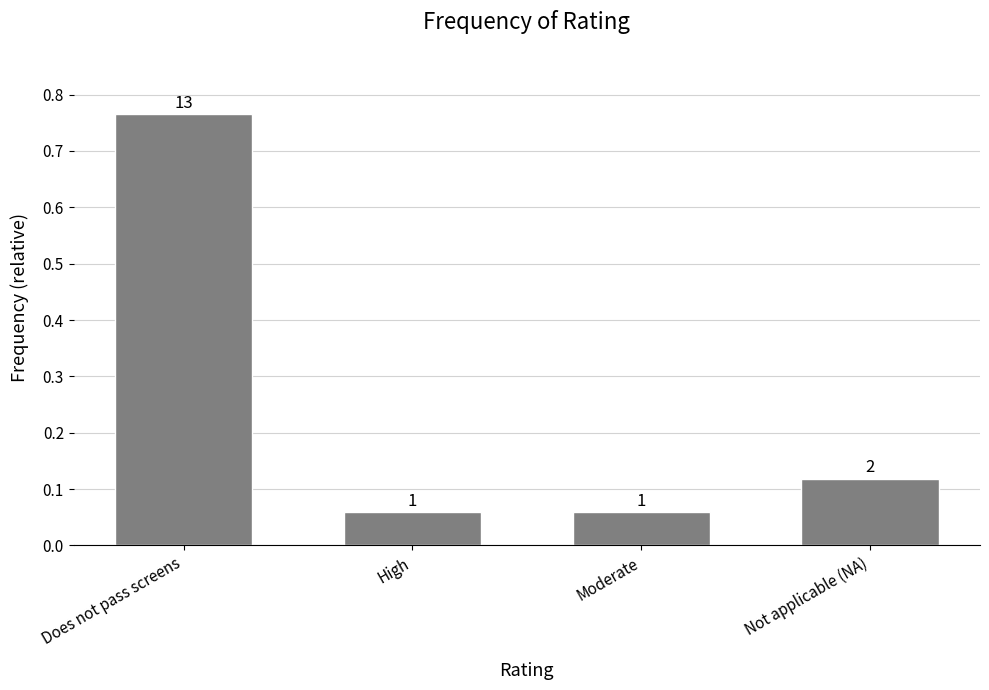

What is the label of the 3rd bar from the right?

High